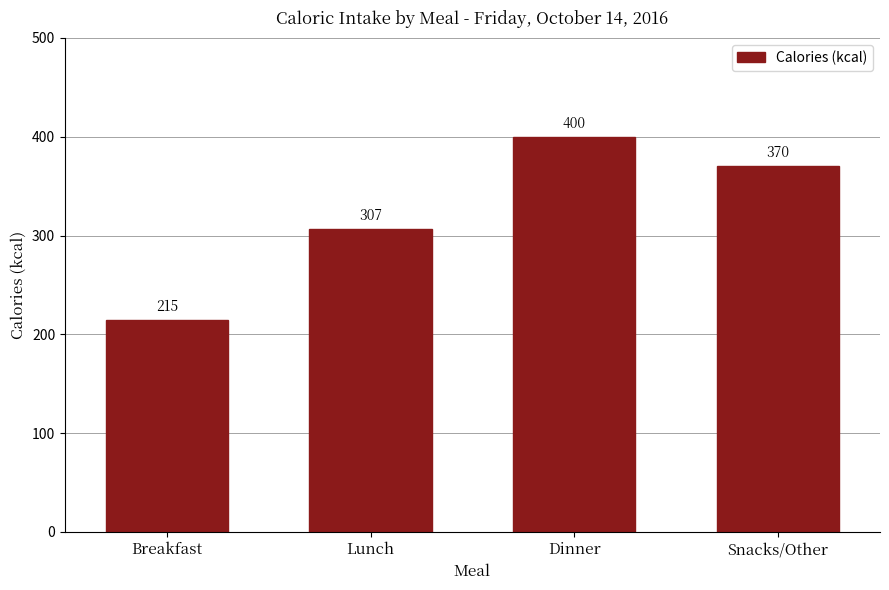

Reading left to right, list all the values displayed in this chart.

215	307	400	370